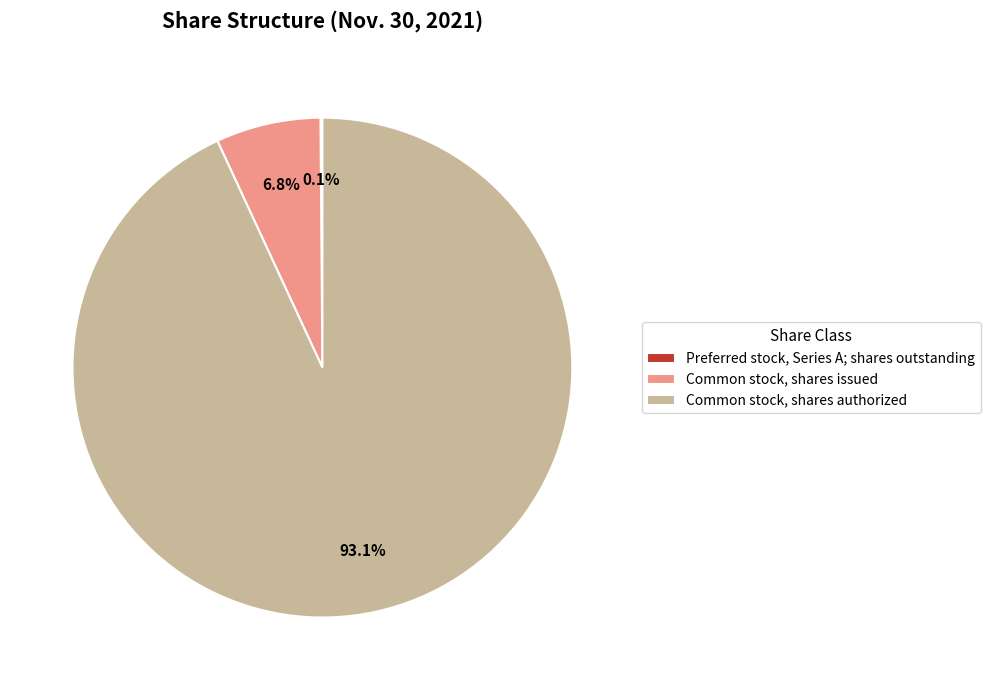

What percentage is NOT represented by Common stock, shares authorized?

6.9%